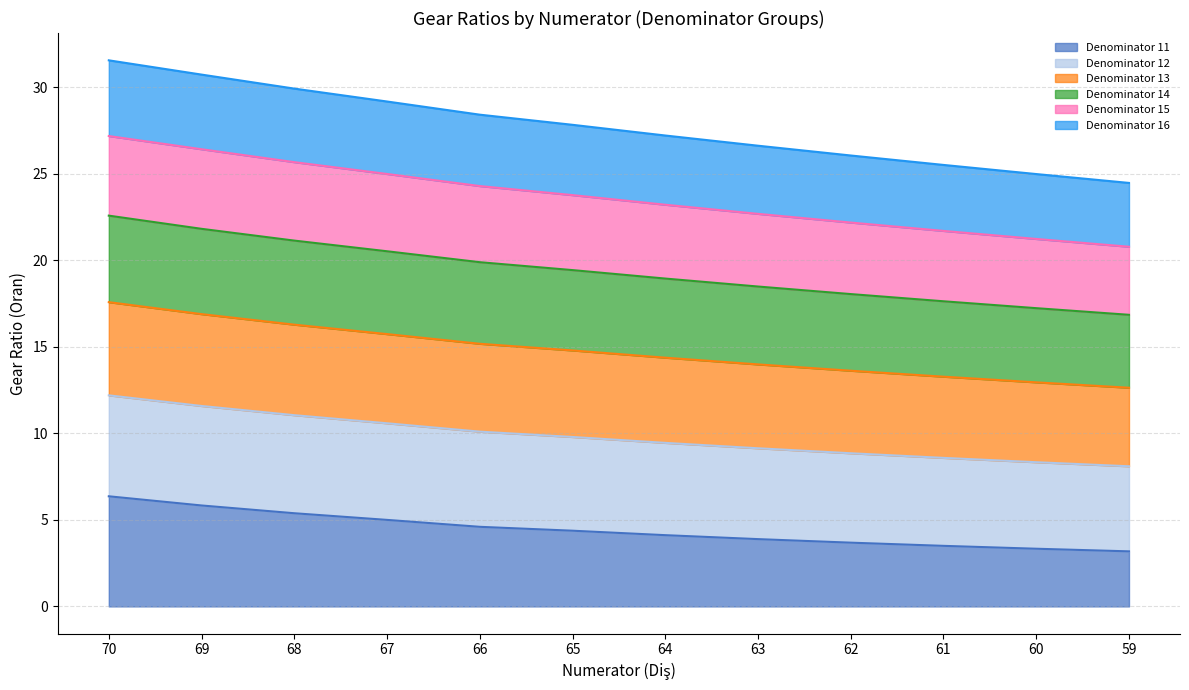

Which category has the highest value in the Denominator 14 series?

70